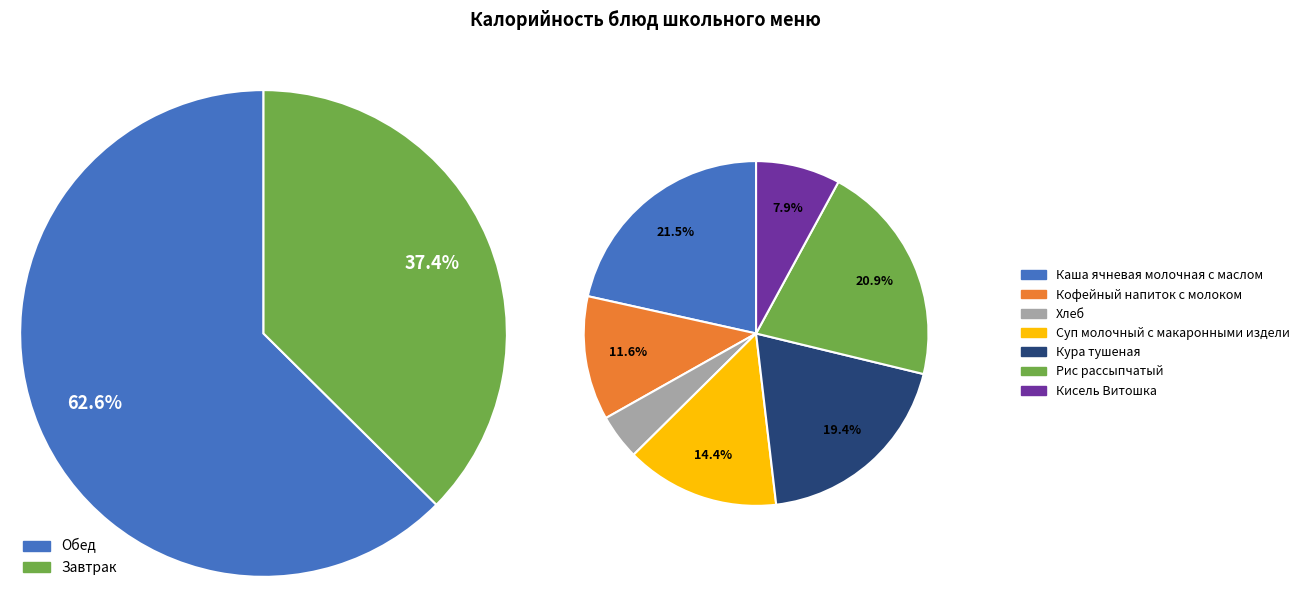

What percentage is the Кофейный напиток с молоком slice, to the nearest percent?

12%